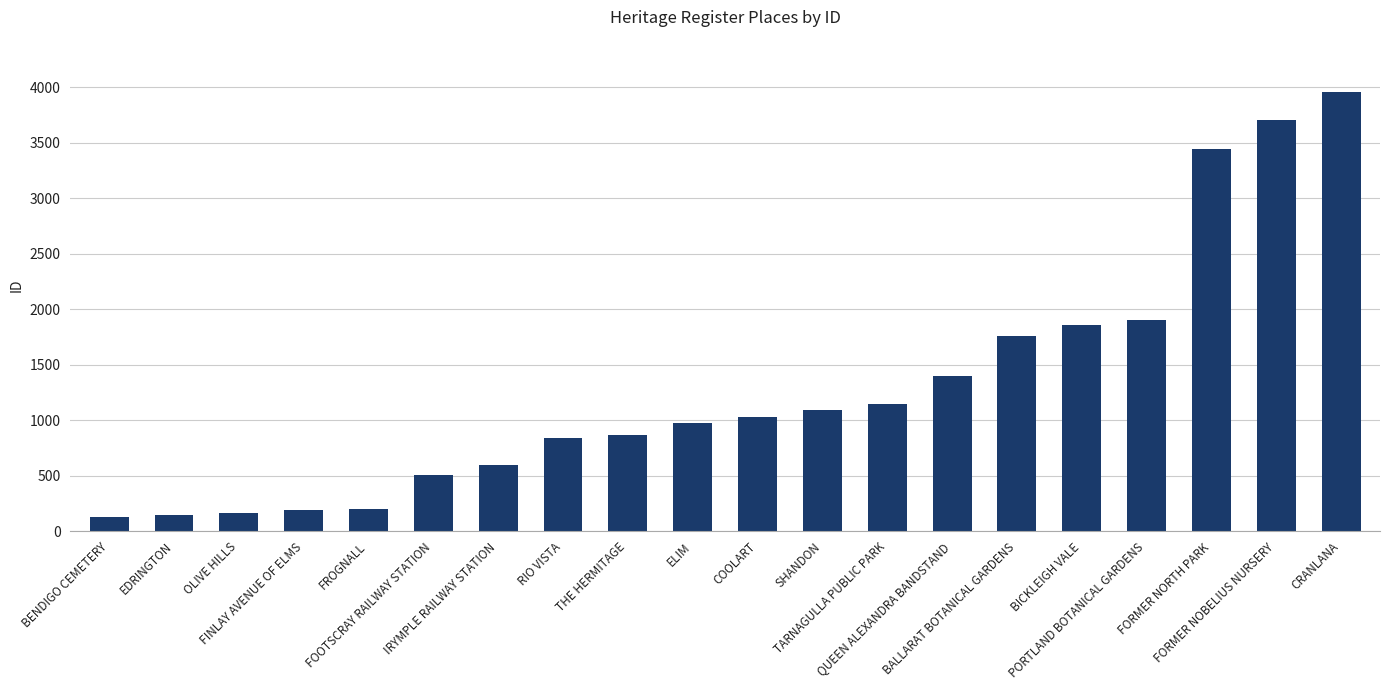

What is the greatest value displayed?

3955